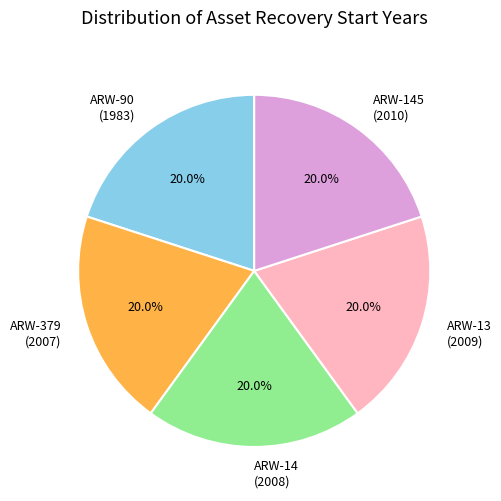

Does ARW-14 (2008) account for over 50% of the chart?

No